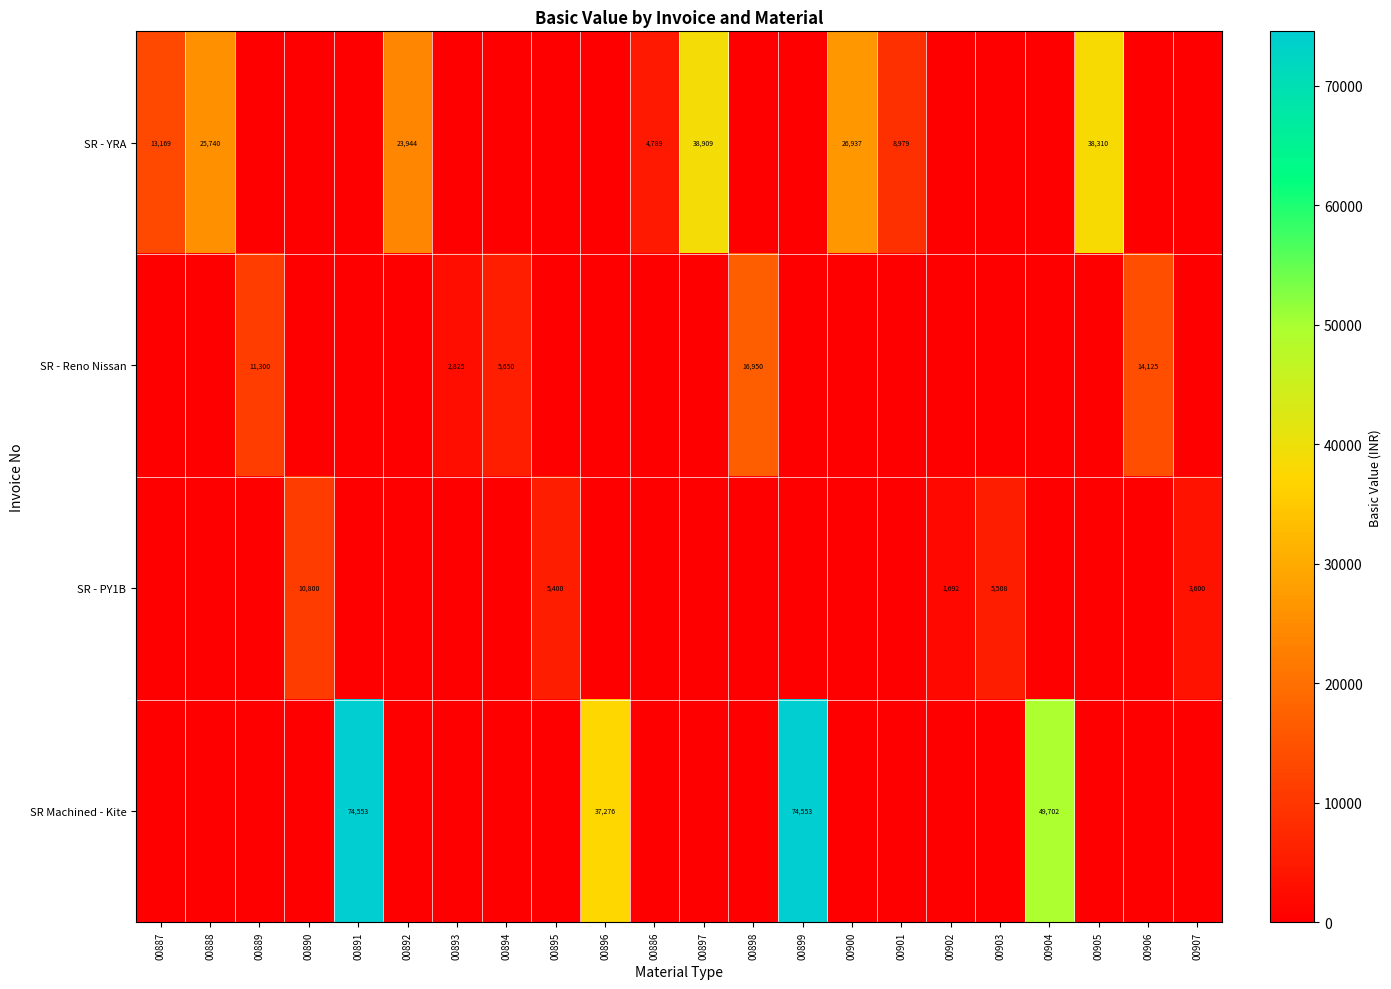

What is the total value across all series at 00896?

37276.5